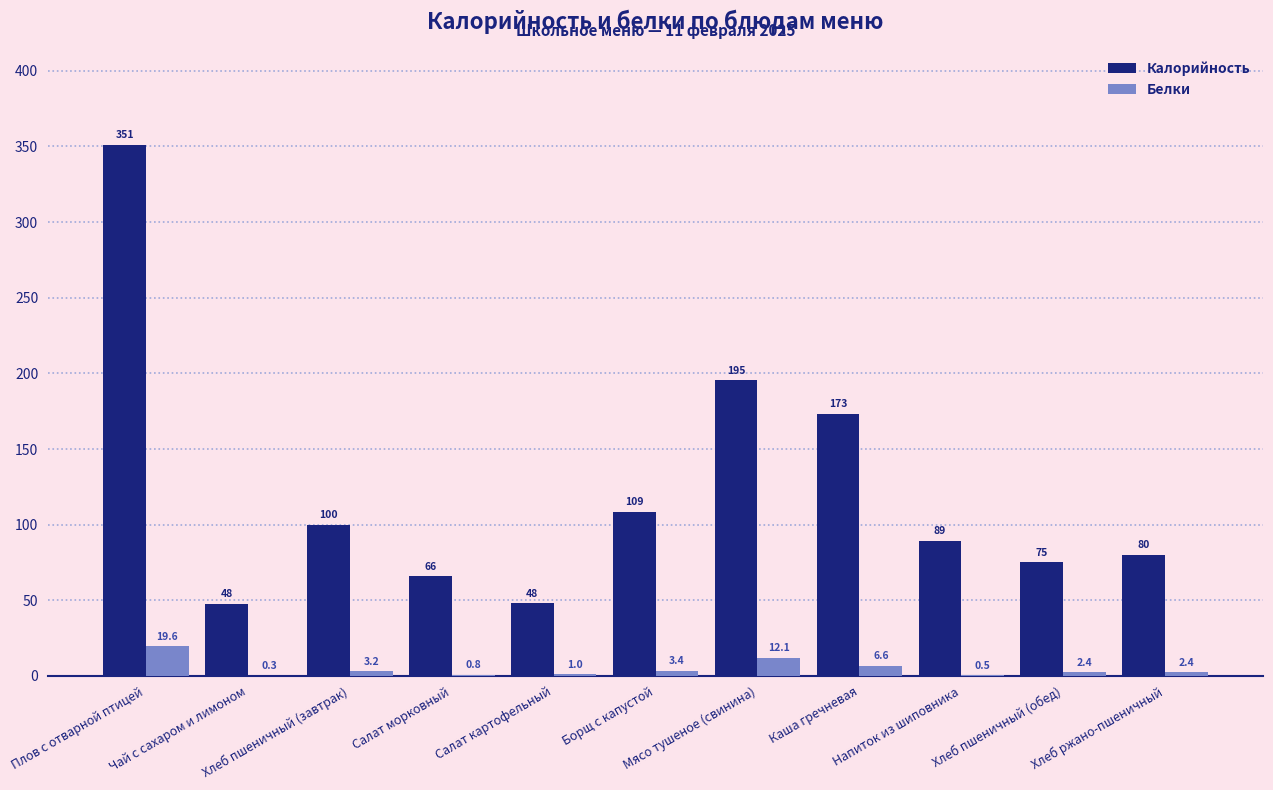

Which series changed the most between Хлеб пшеничный (завтрак) and Борщ с капустой?

Калорийность